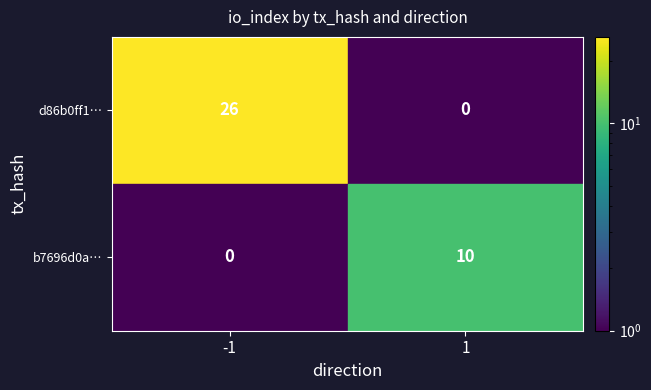

What is the spread (max minus min) of values at -1?

26